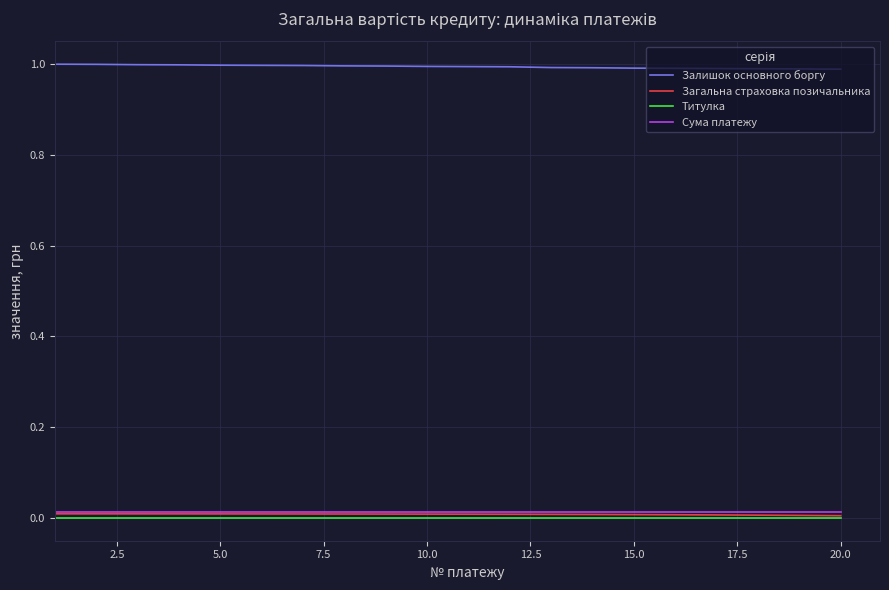

Which series has the largest total across all categories?

Залишок основного боргу